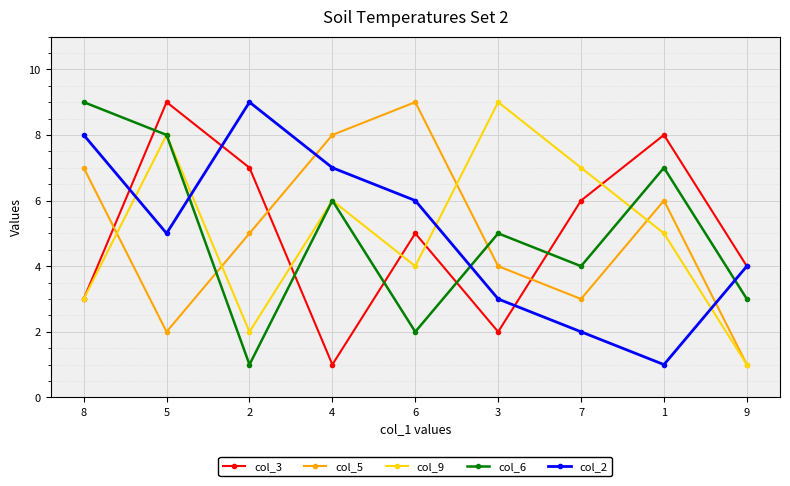

Between which two adjacent categories do col_6 and col_5 first intersect?

5 and 2